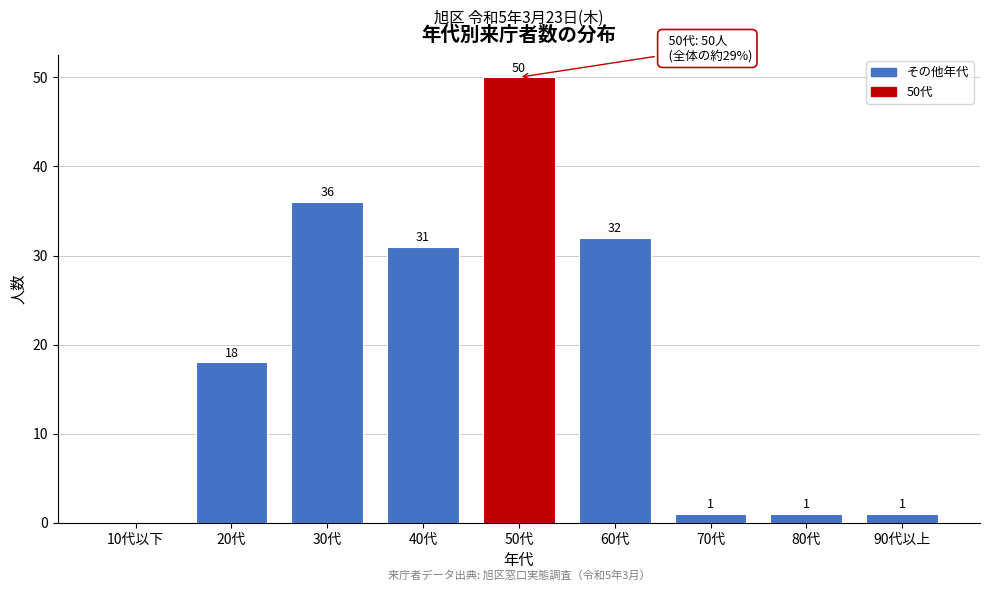

Reading left to right, extract all data points from this chart.

10代以下=0	20代=18	30代=36	40代=31	50代=50	60代=32	70代=1	80代=1	90代以上=1